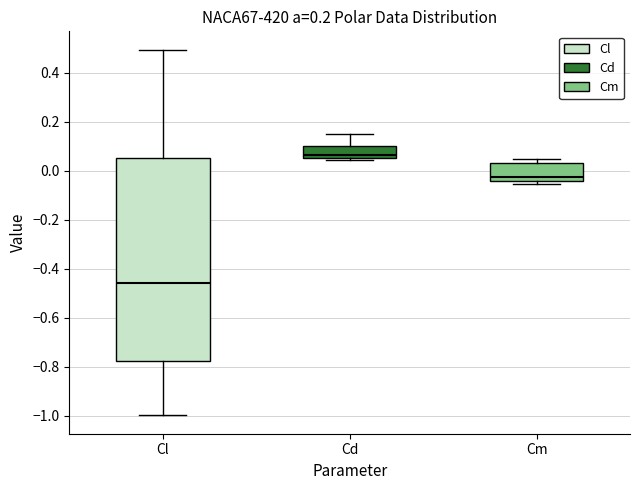

Where does the upper whisker of the box for Cl end on the y-axis? The values are not printed on the chart, so give them approximately, as read against the axis.

0.50